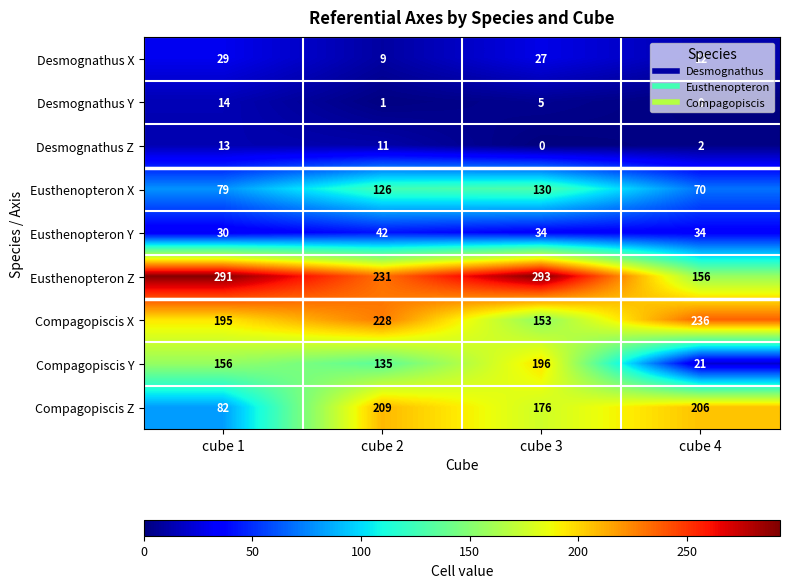

At which label is Desmognathus Z closest to 6?

cube 4